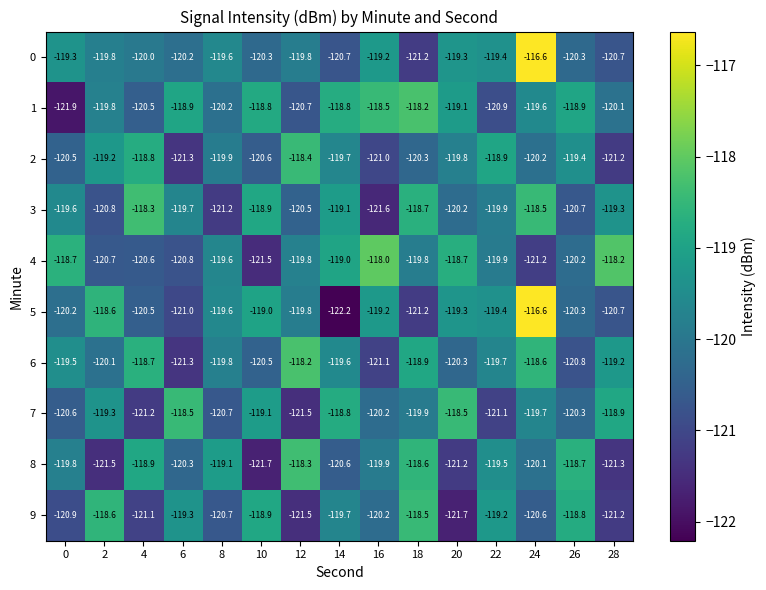

What value does the 4 series have at 18?

-119.8